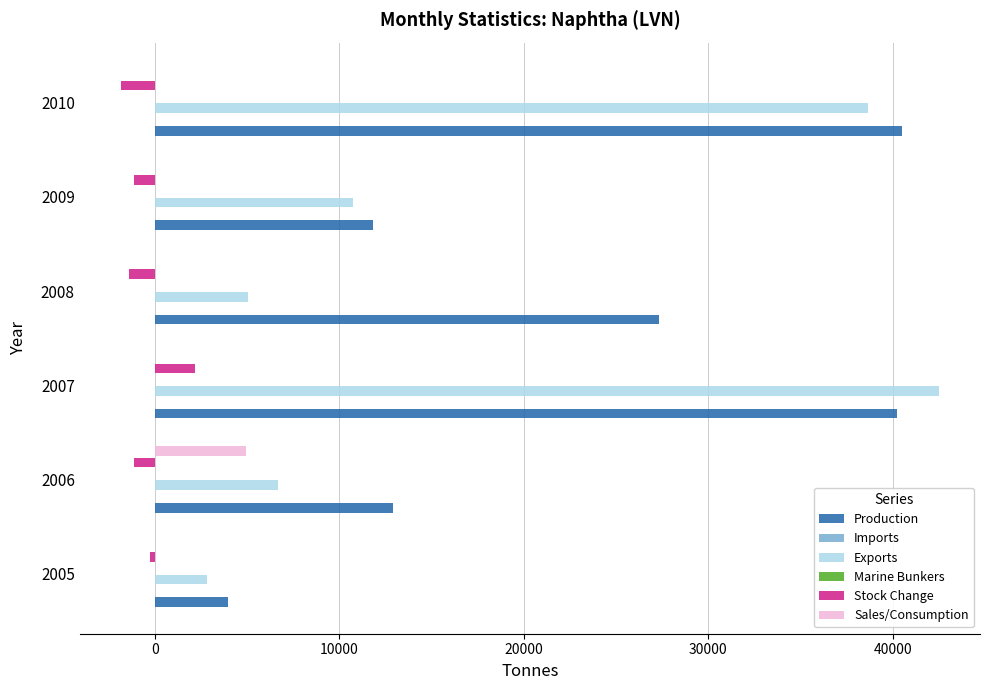

How many bars are there in total?

36